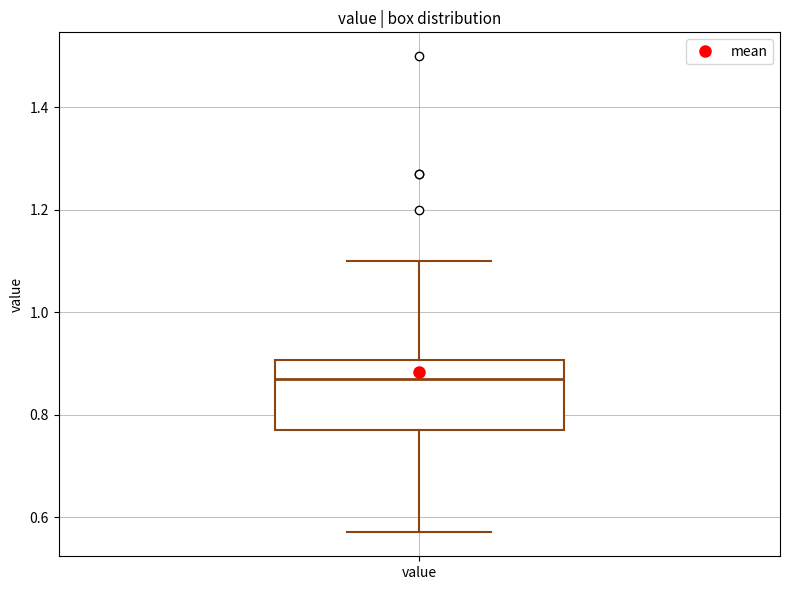

Where does the upper whisker of the box for value end on the y-axis? The values are not printed on the chart, so give them approximately, as read against the axis.

1.10